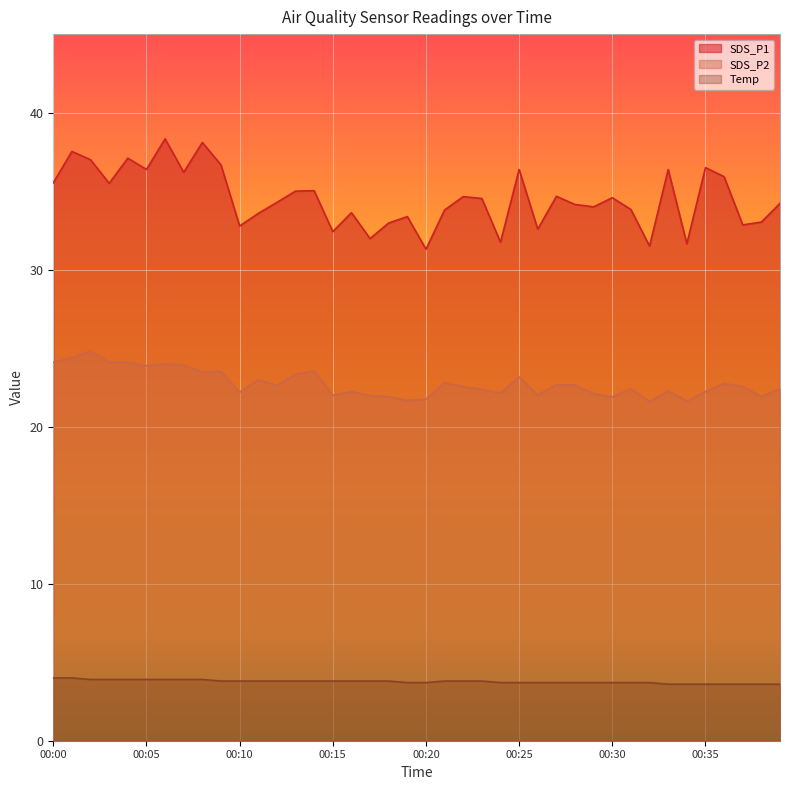

At how many categories does at least one series exceed 34?

23